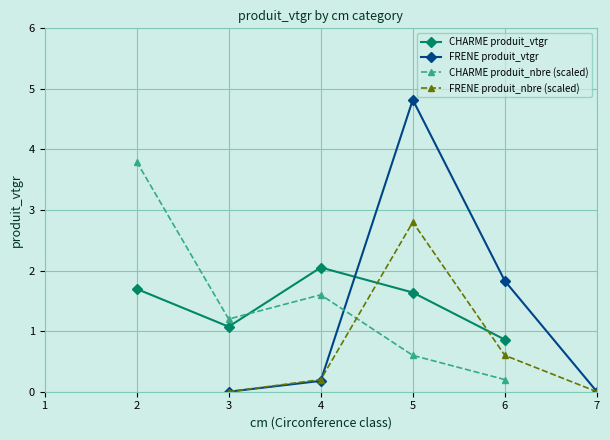

Is it true that CHARME produit_vtgr equals 2.7 at 2?

False